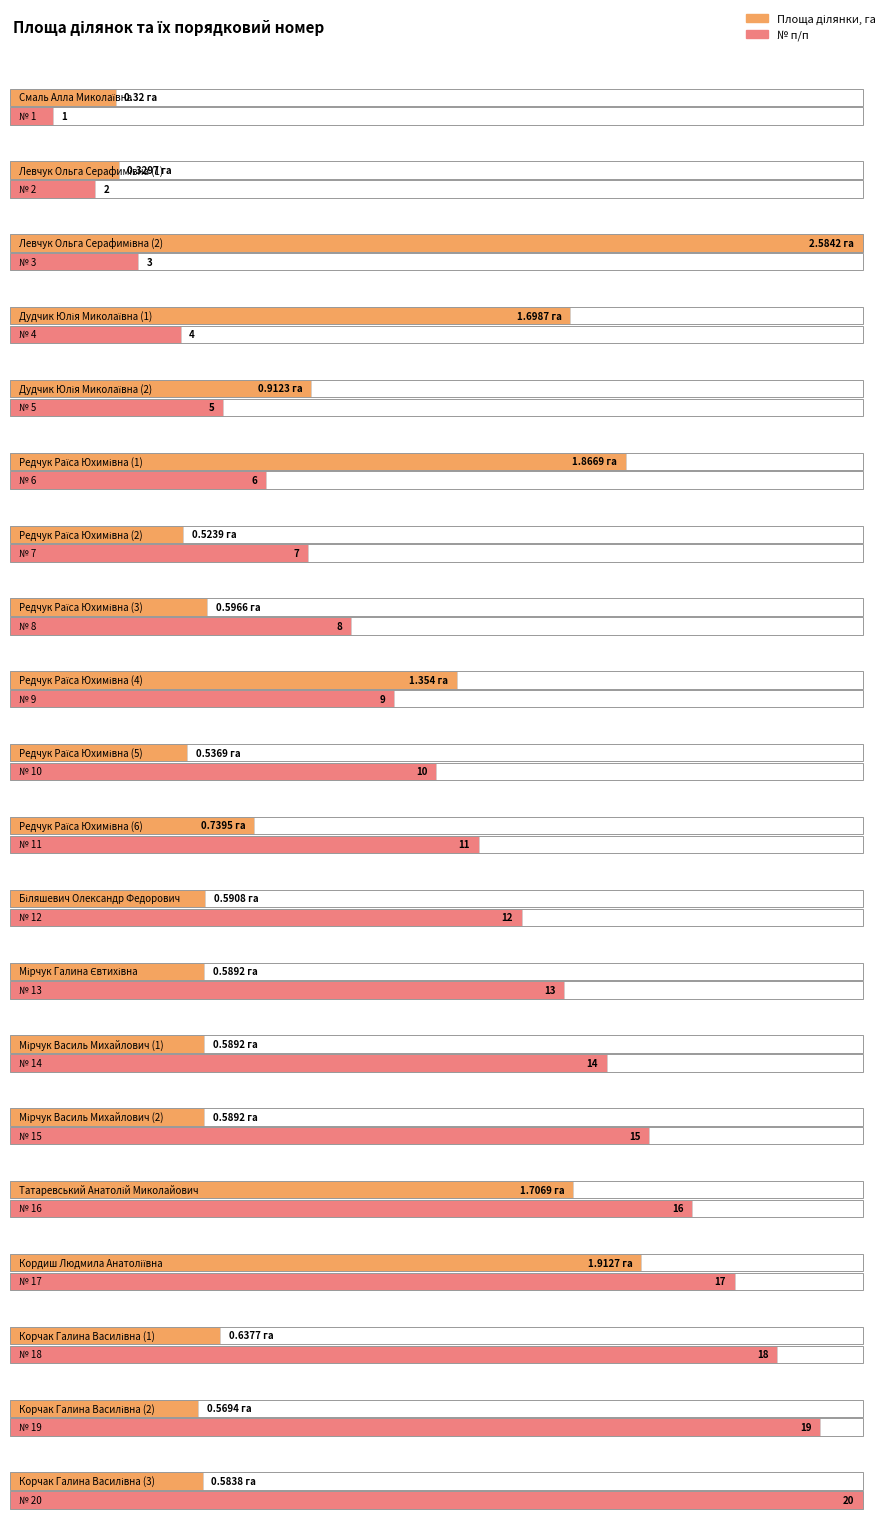

The value of № п/п at Редчук Раїса Юхимівна (3) is 8.0. True or false?

True